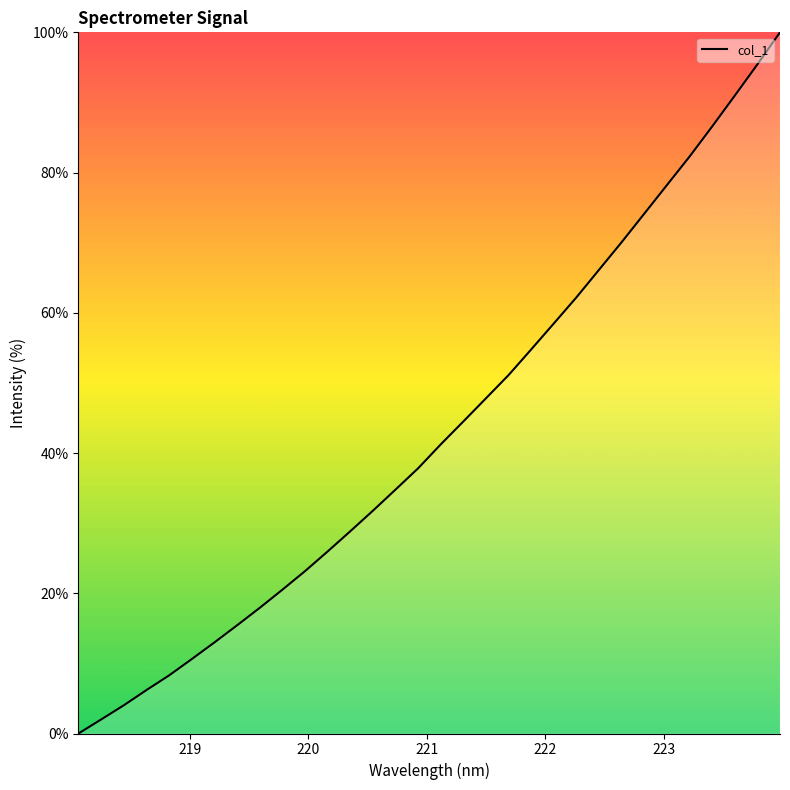

How many series are shown in this chart?

1